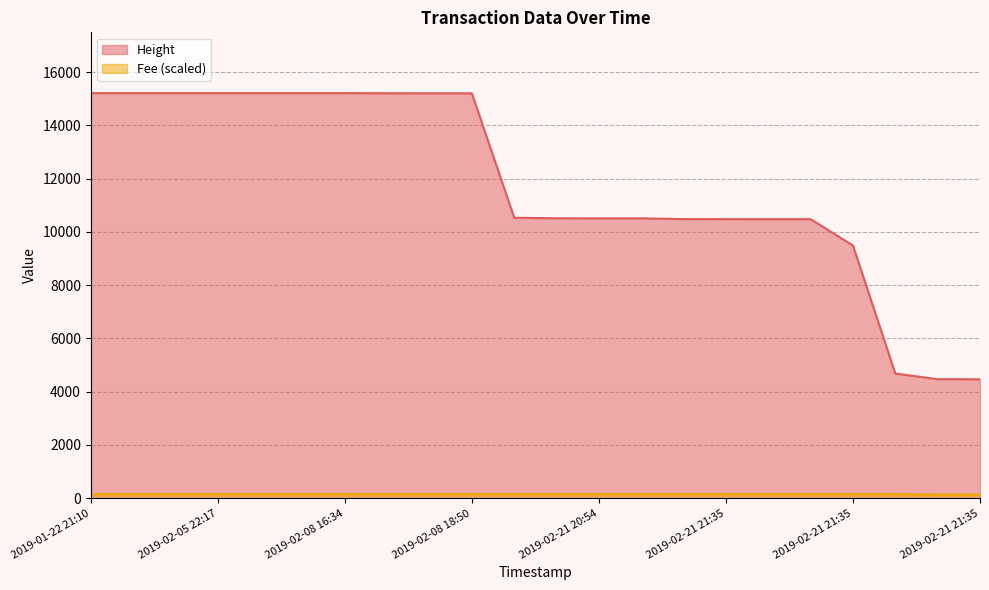

What is the lowest value of the Fee series?

135.7